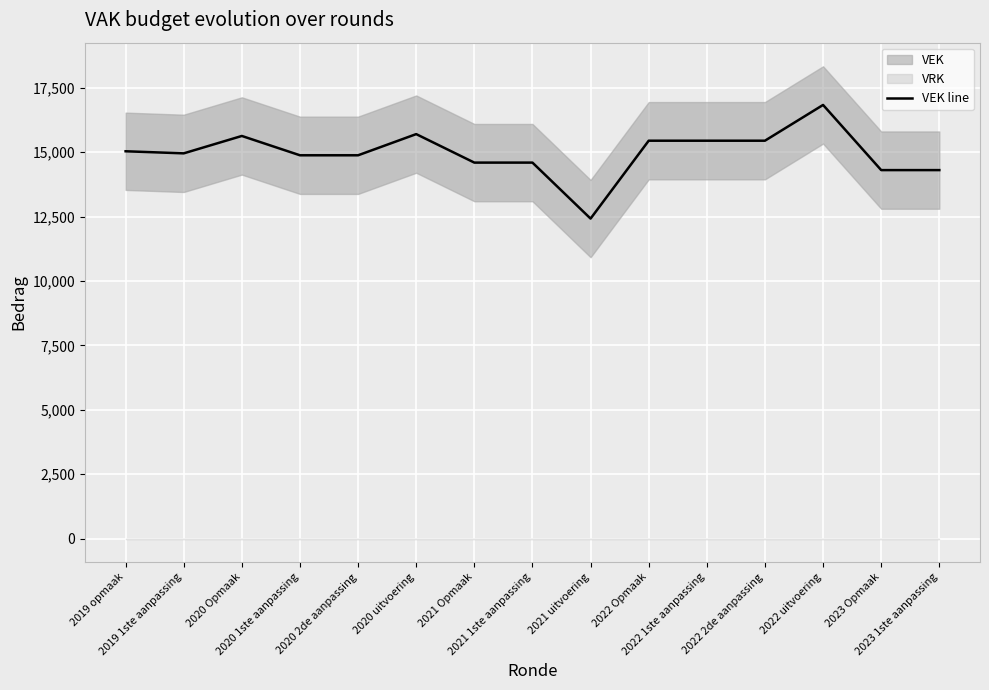

At which category does the chart reach its peak across all series?

2022 uitvoering